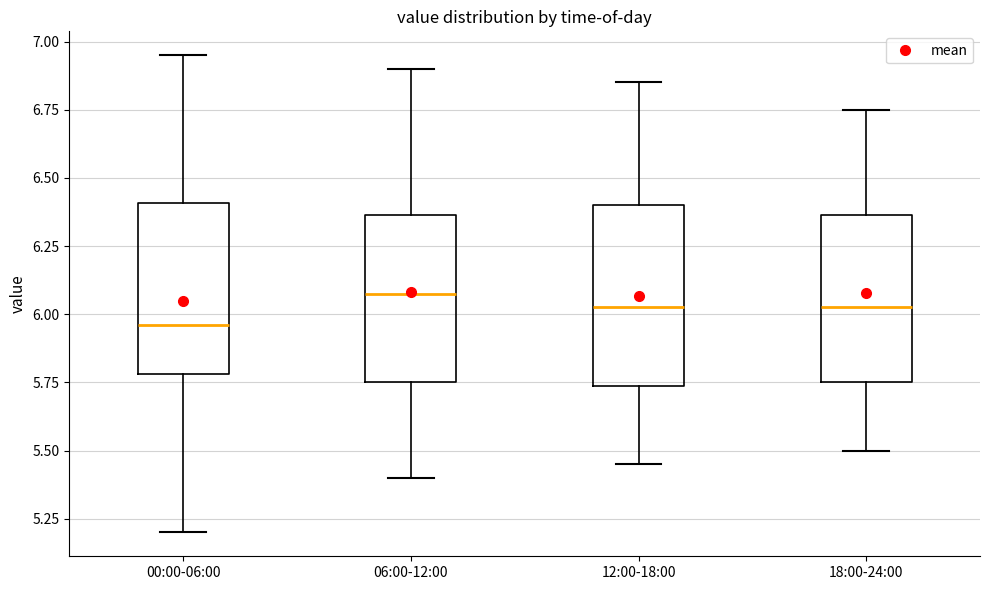

Where does the lower whisker of the box for 18:00-24:00 end on the y-axis? The values are not printed on the chart, so give them approximately, as read against the axis.

5.50